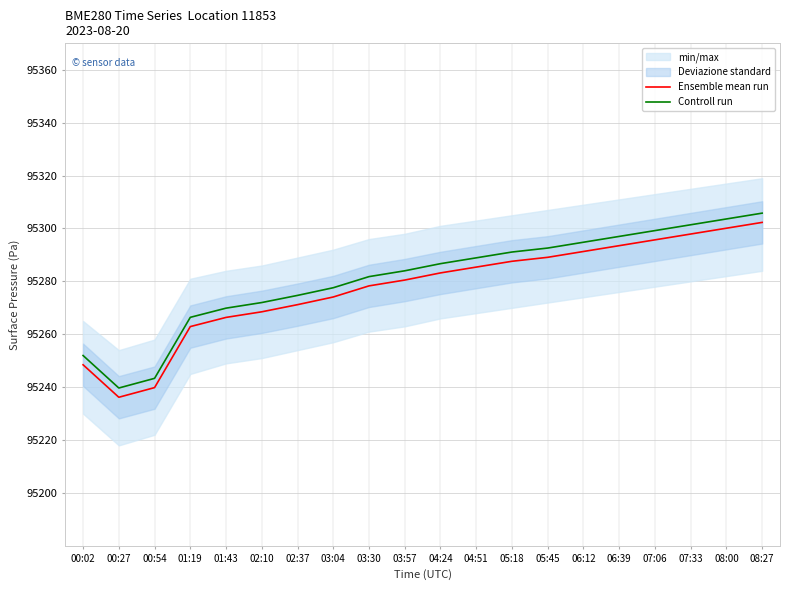

Count the number of categories in the chart.

20